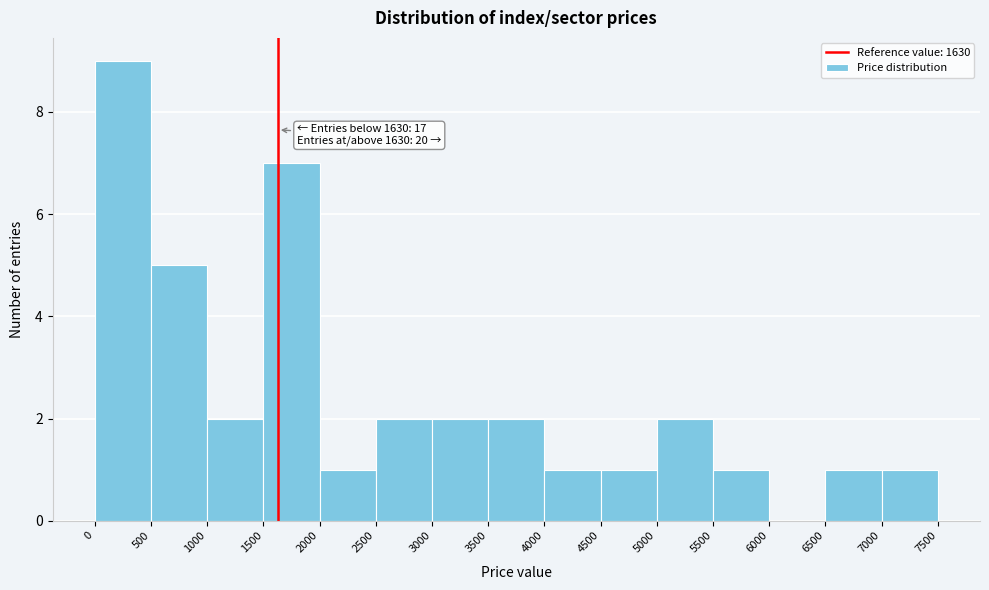

Over which range of the x-axis is the bar tallest?

0 to 500